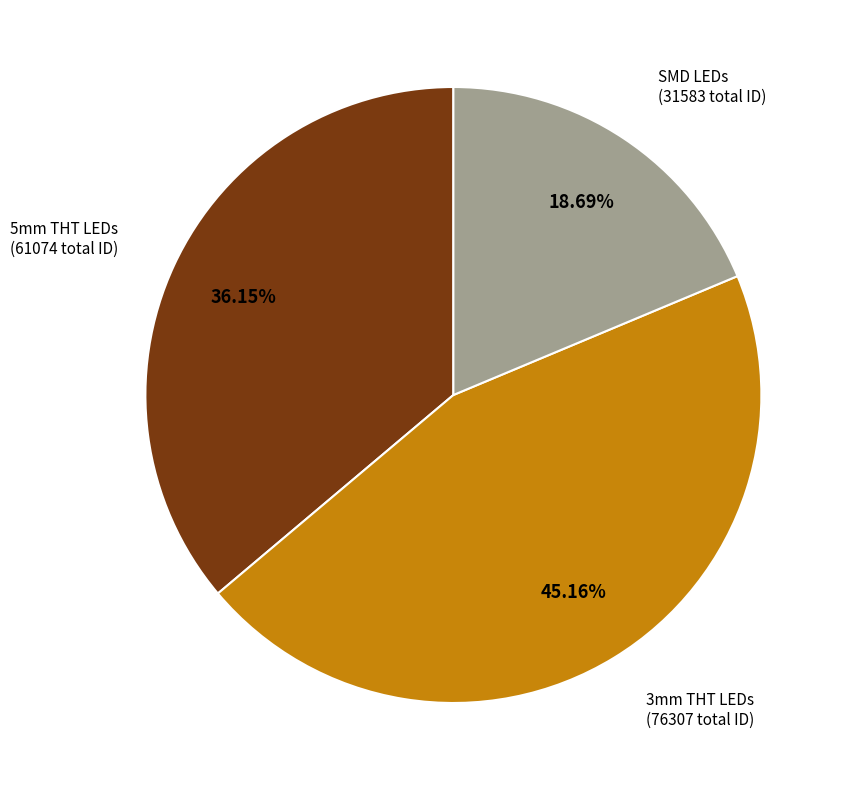

Is the sum of 5mm THT LEDs and SMD LEDs greater than half?

Yes